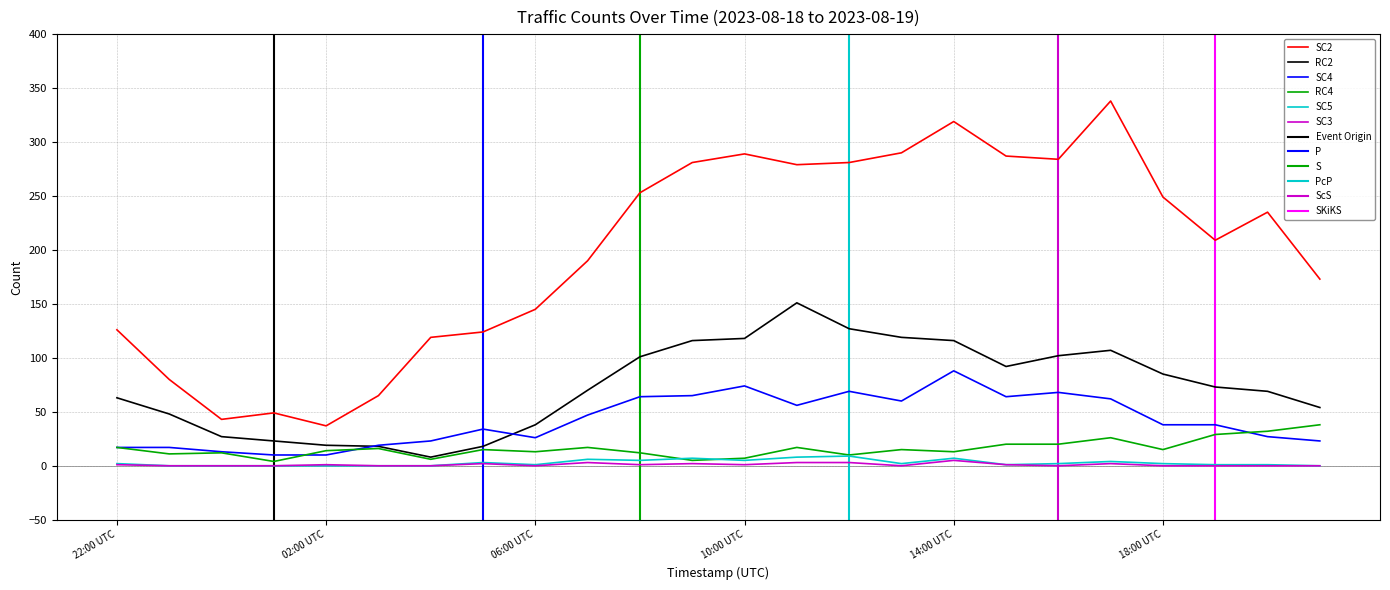

What is the highest value of the RC2 series?

151